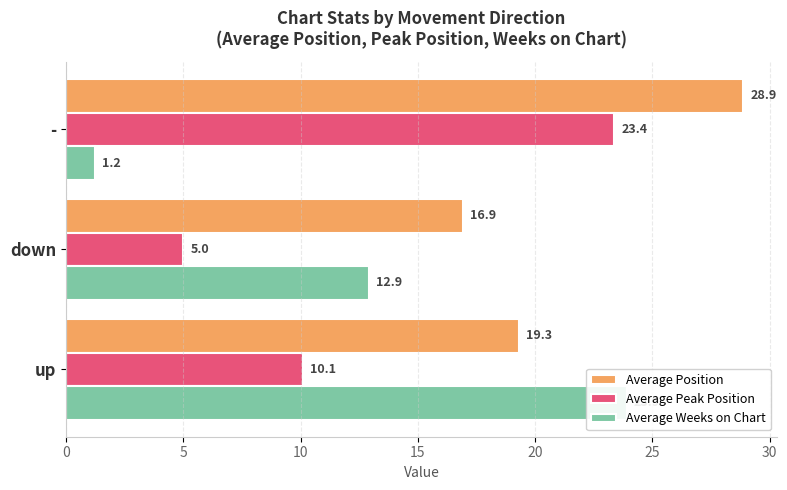

What is the value of the Average Peak Position bar at the 2nd from the left?

5.0